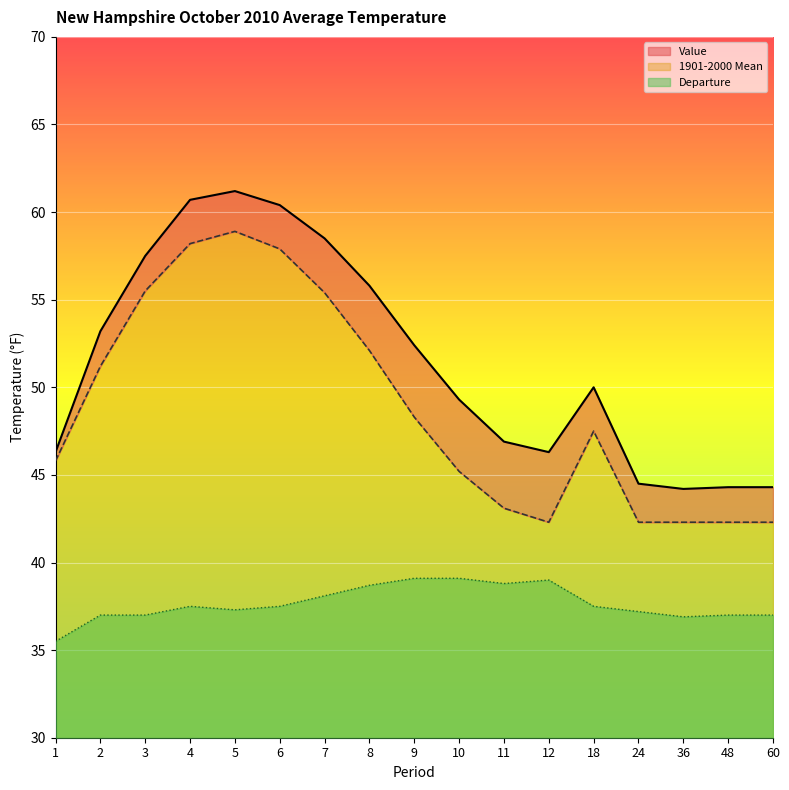

What are all the series names shown in the legend?

Value, 1901-2000 Mean, Departure